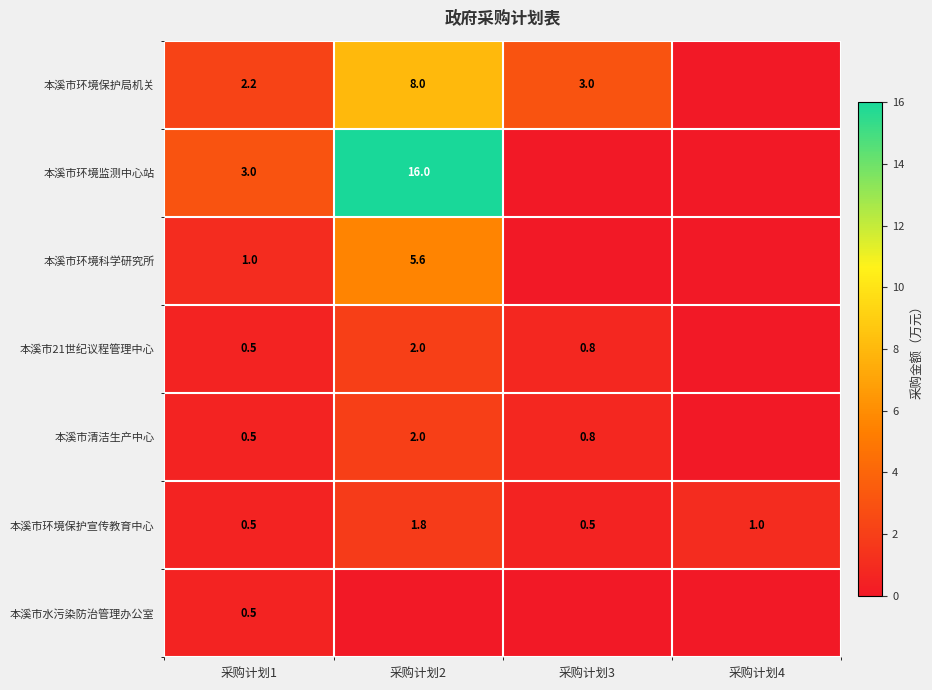

What is the difference between the highest and lowest values at 采购计划1?

2.5